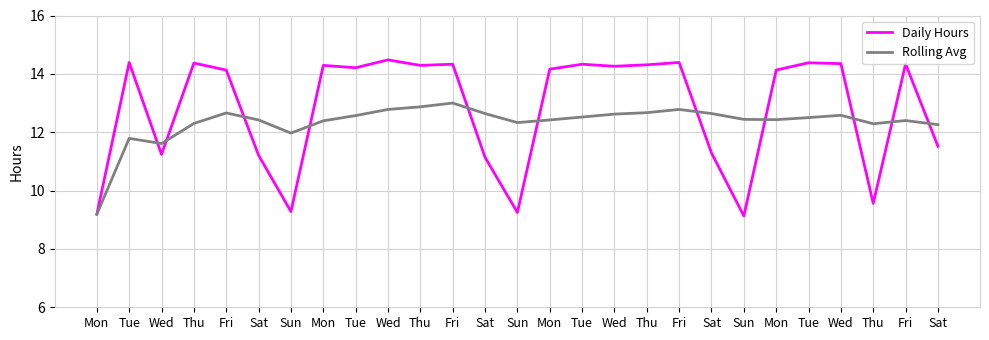

Does the chart display data point markers on the line(s)?

No